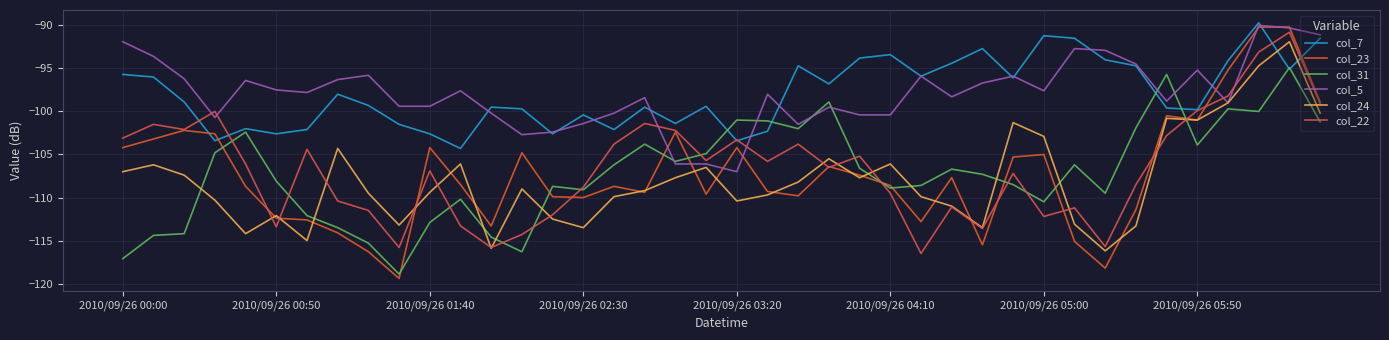

How many categories are shown in the chart?

40